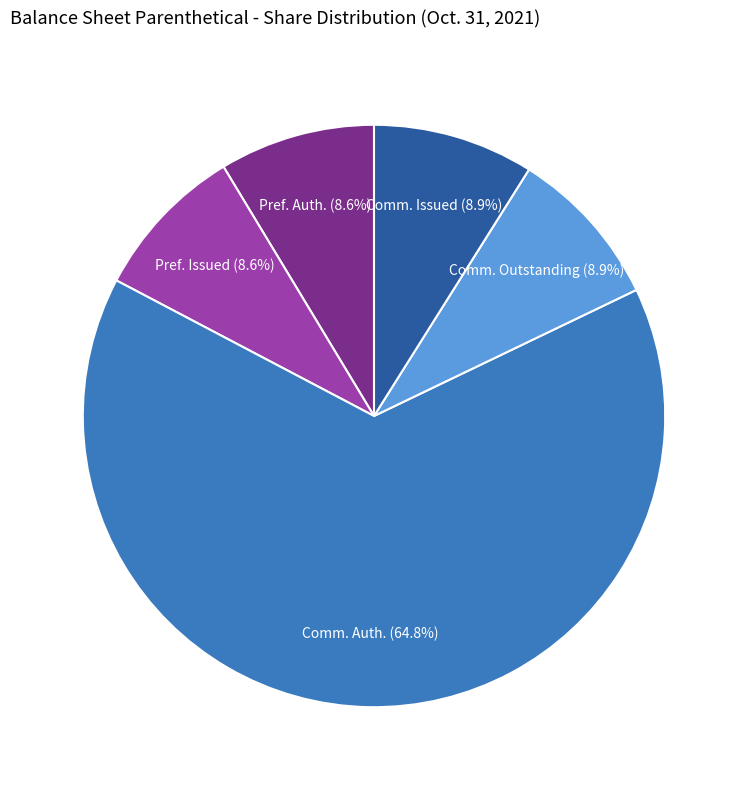

Which category has the biggest portion of the pie?

Comm. Auth.